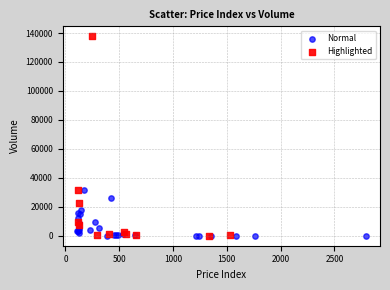

Which series has the widest spread of Y values?

Highlighted